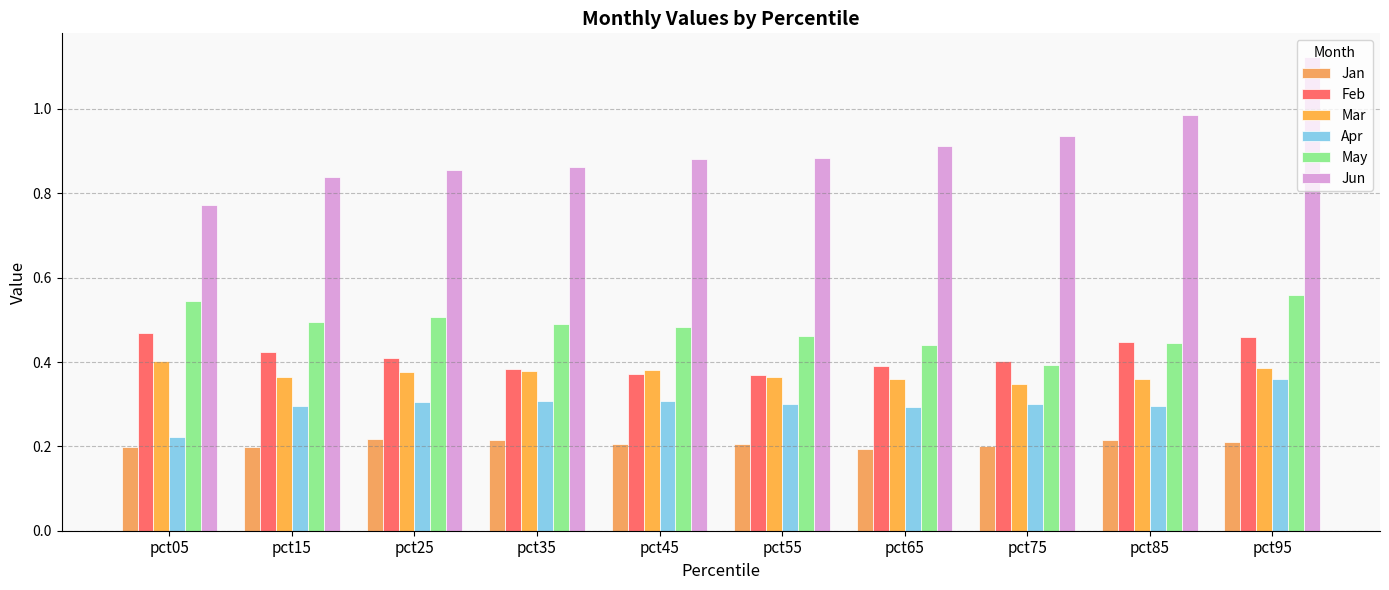

What is the sum of the Apr values at pct55 and pct25?

0.6